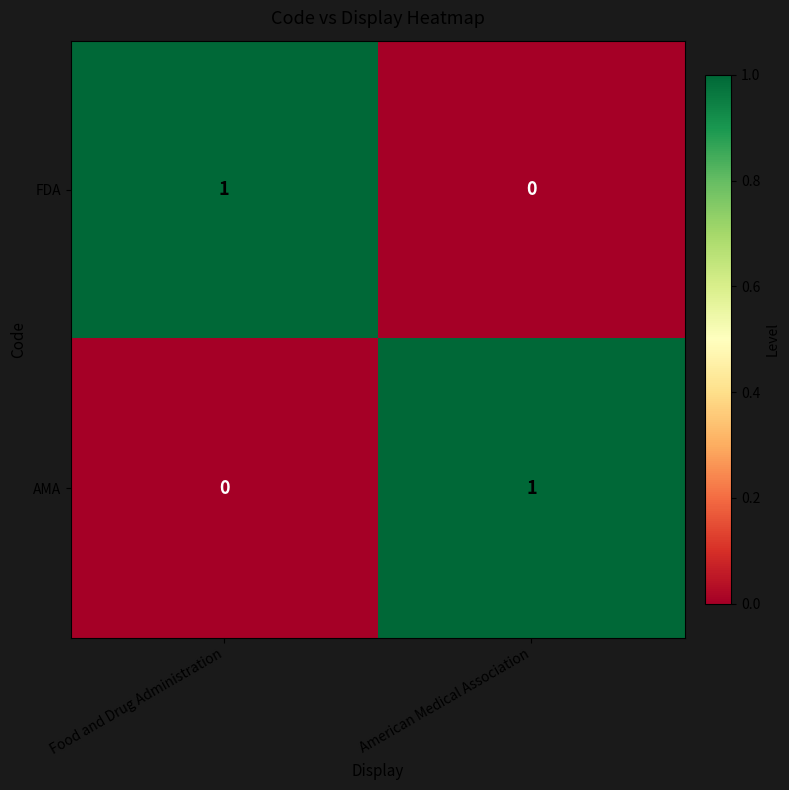

Reading left to right, what are all the values shown in this chart?

FDA: Food and Drug Administration=1	American Medical Association=0
AMA: Food and Drug Administration=0	American Medical Association=1